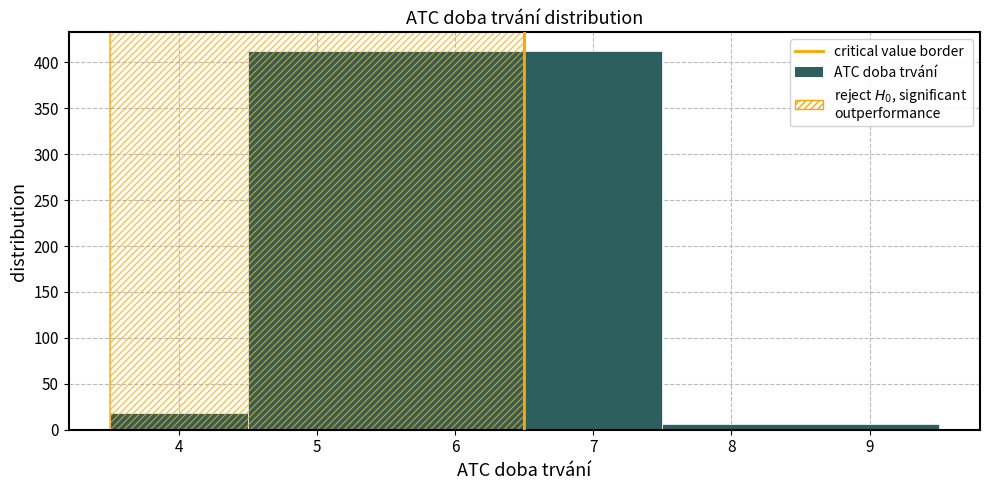

What is the height of the bar covering 7.5 to 9.5 on the x-axis? The values are not printed on the chart, so give them approximately, as read against the axis.

5